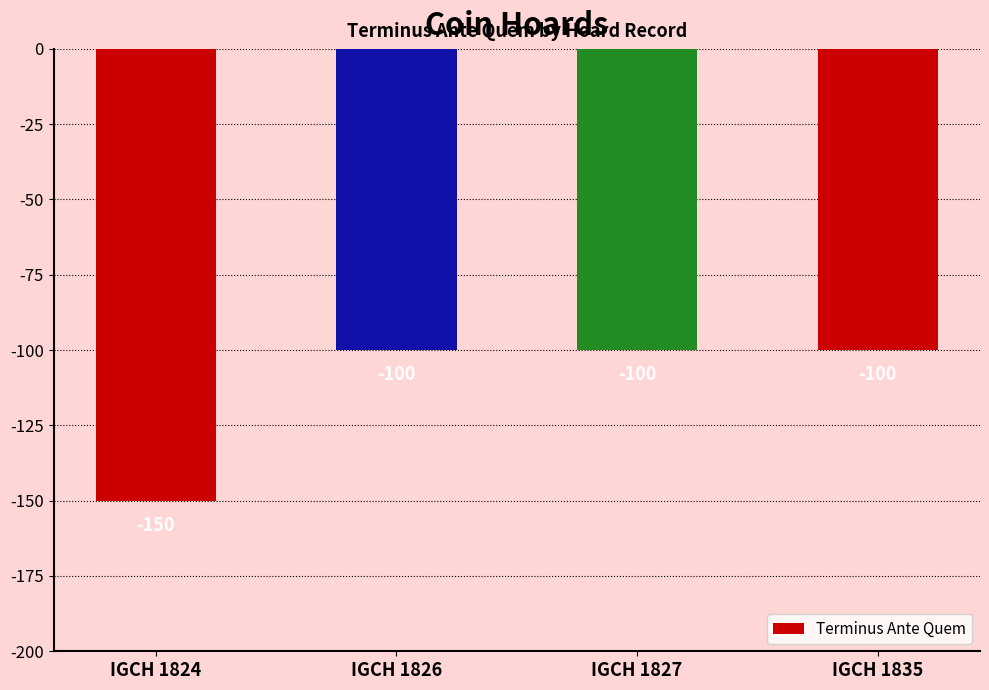

Reading left to right, extract all data points from this chart.

IGCH 1824=-150	IGCH 1826=-100	IGCH 1827=-100	IGCH 1835=-100